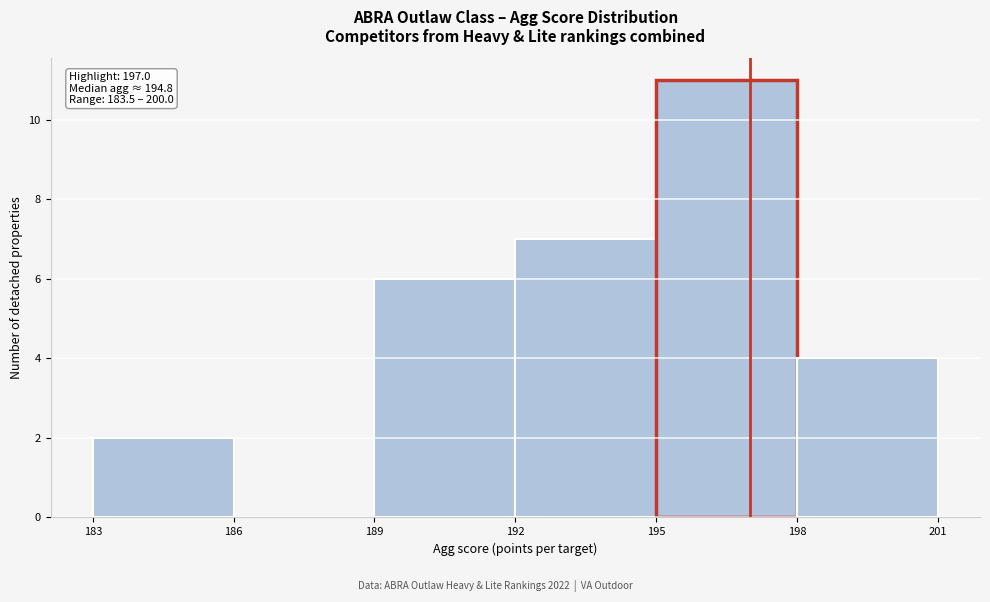

Which range on the x-axis has the tallest bar?

195 to 198